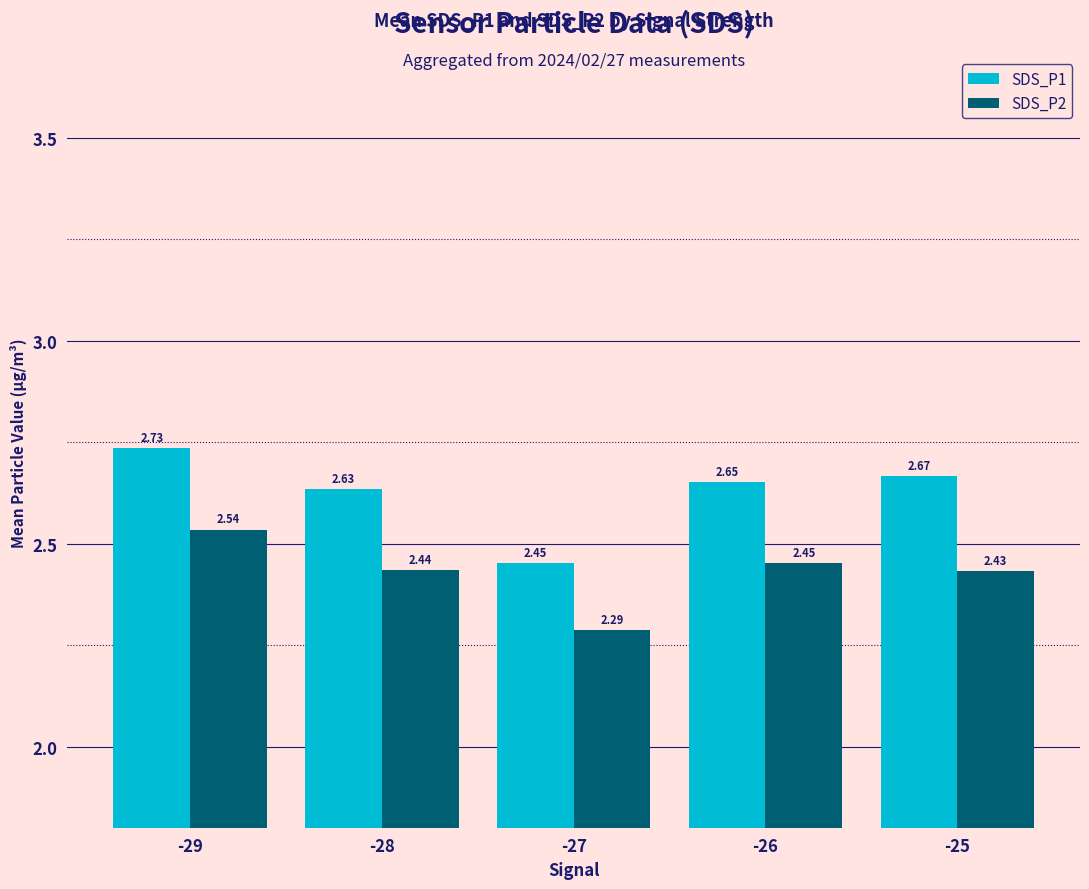

Rank the series by their average value, from lowest to highest.

SDS_P2, SDS_P1